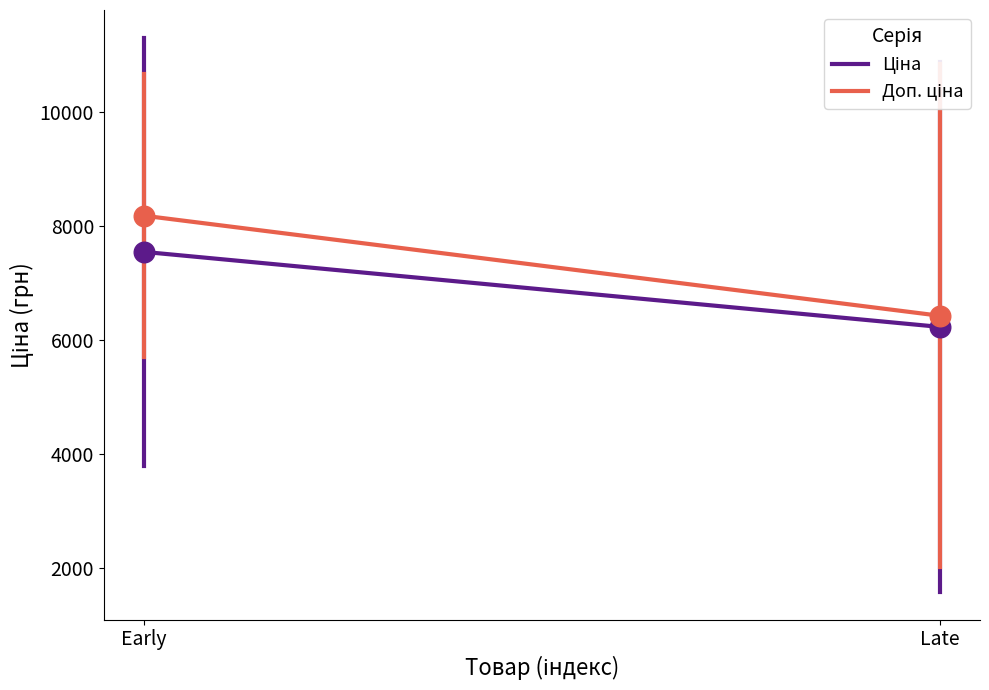

Which series reaches the maximum Y coordinate?

Доп. ціна